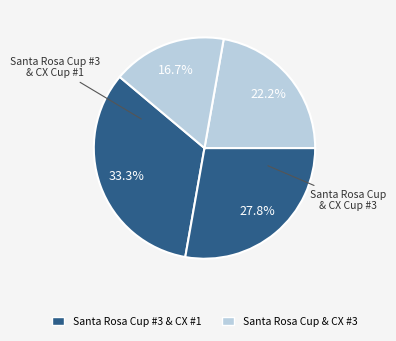

How many segments does this pie chart have?

4